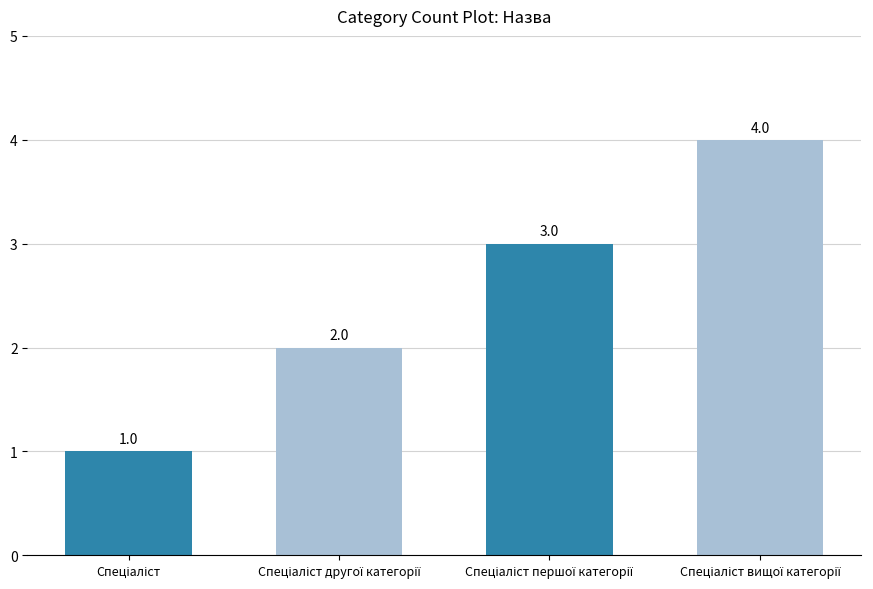

What is the sum of all values?

10